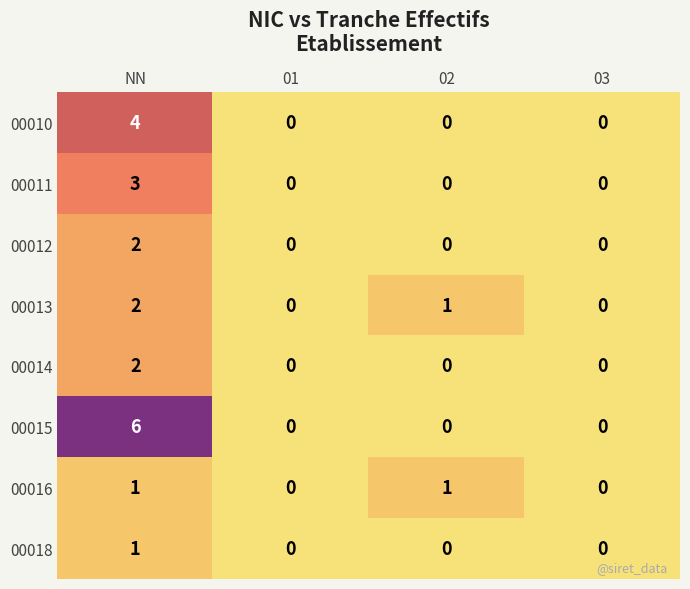

At which category is the sum across all series the highest?

NN